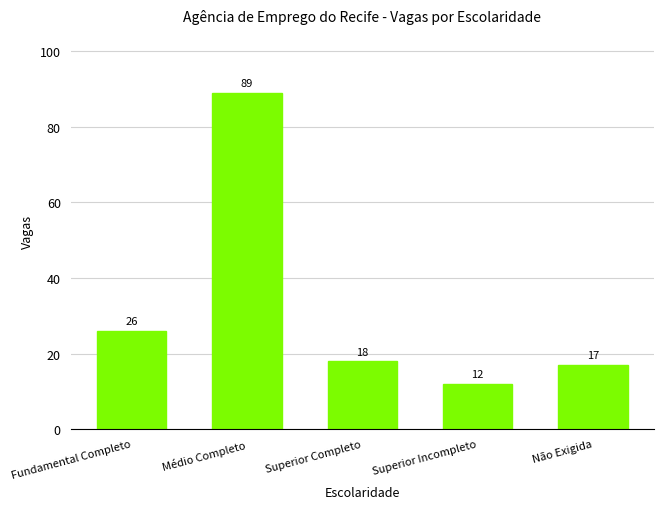

Reading right to left, list all the values displayed in this chart.

Não Exigida=17	Superior Incompleto=12	Superior Completo=18	Médio Completo=89	Fundamental Completo=26